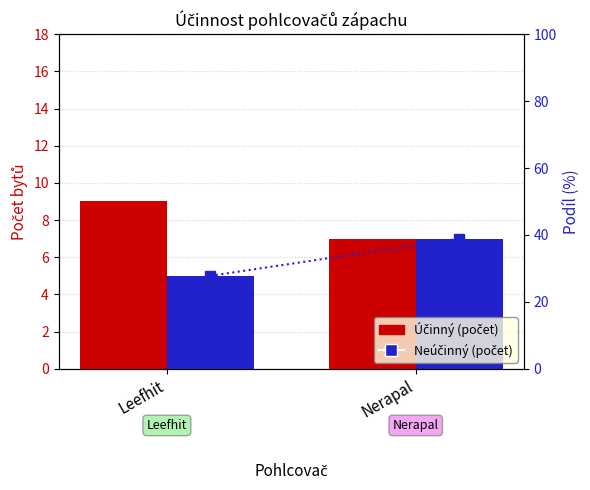

Count the Účinný values in the range 7 to 9.

2